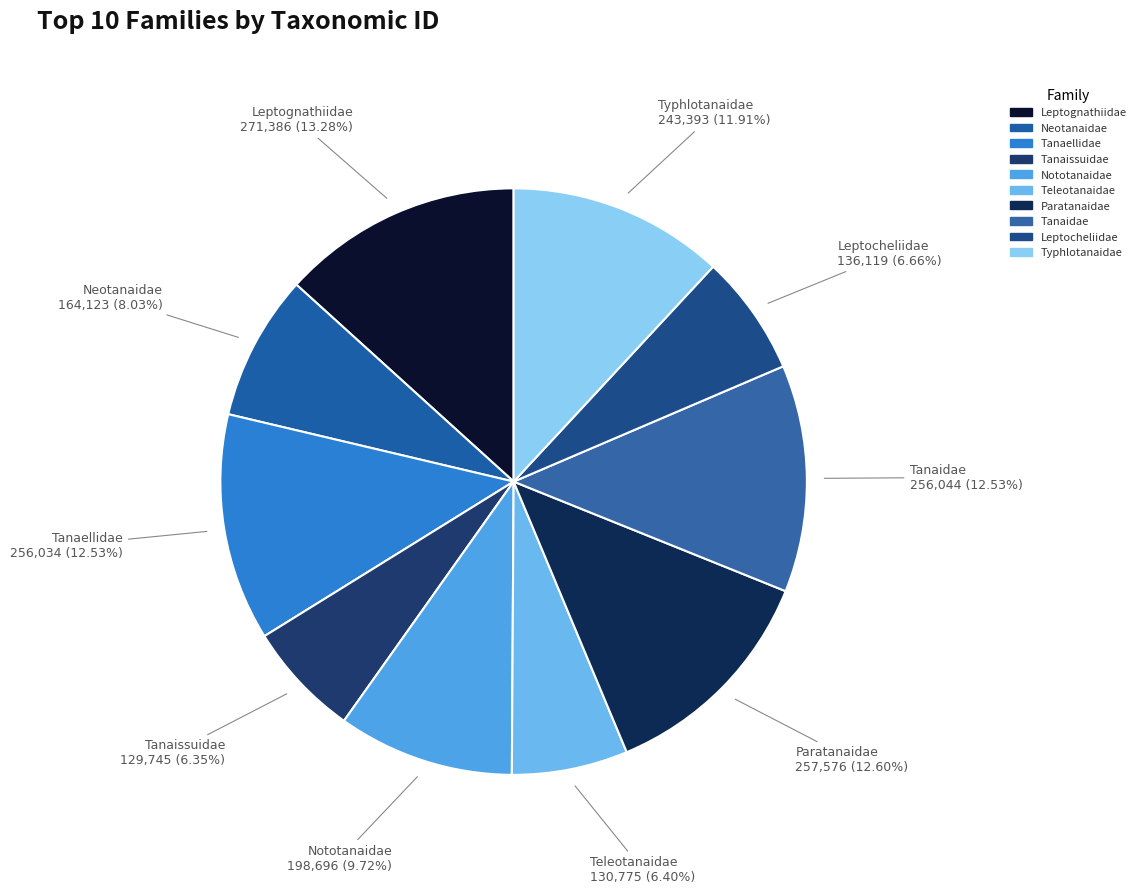

To the nearest percent, what is the combined percentage of Leptognathiidae and Paratanaidae?

26%